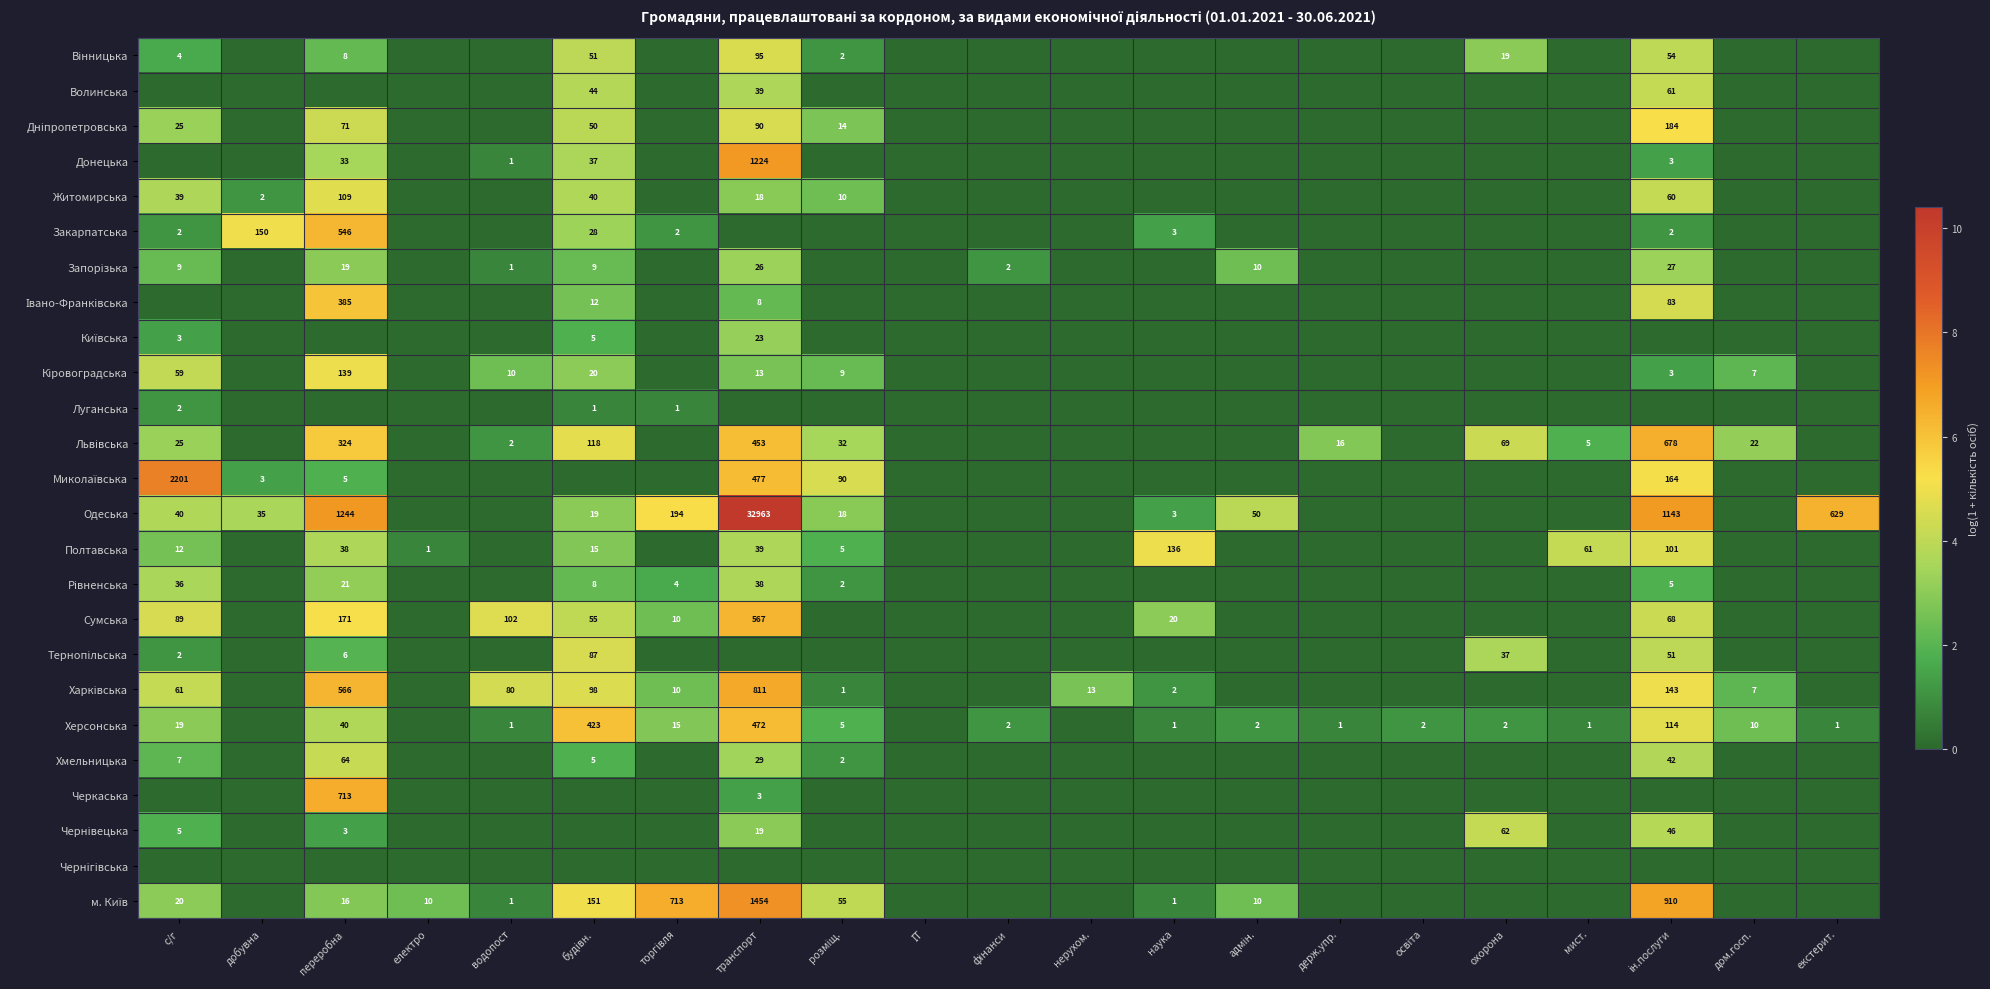

True or false: Закарпатська has a value of 3 at наука.

True